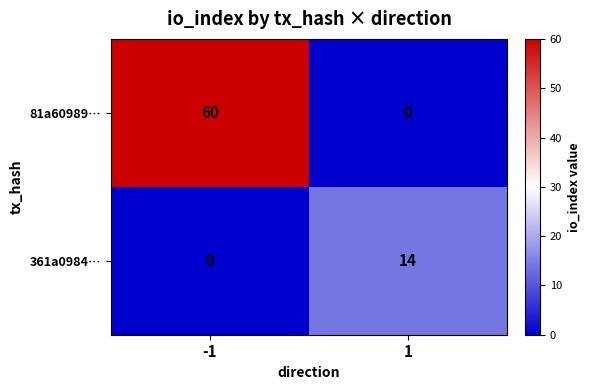

True or false: 81a60989… has a value of 60 at -1.

True